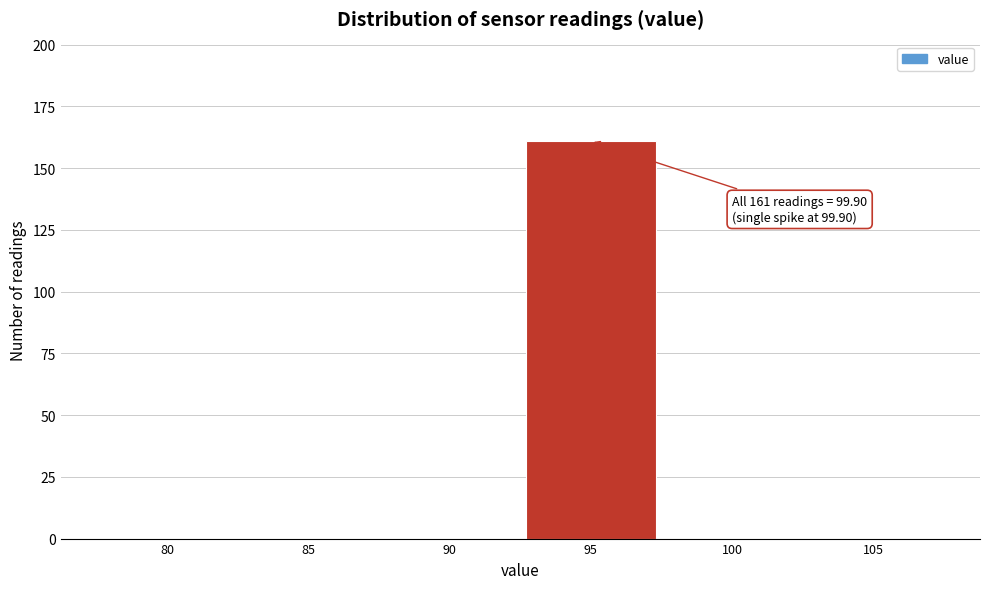

Reading left to right, list all the values displayed in this chart.

80=0	85=0	90=0	95=161	100=0	105=0